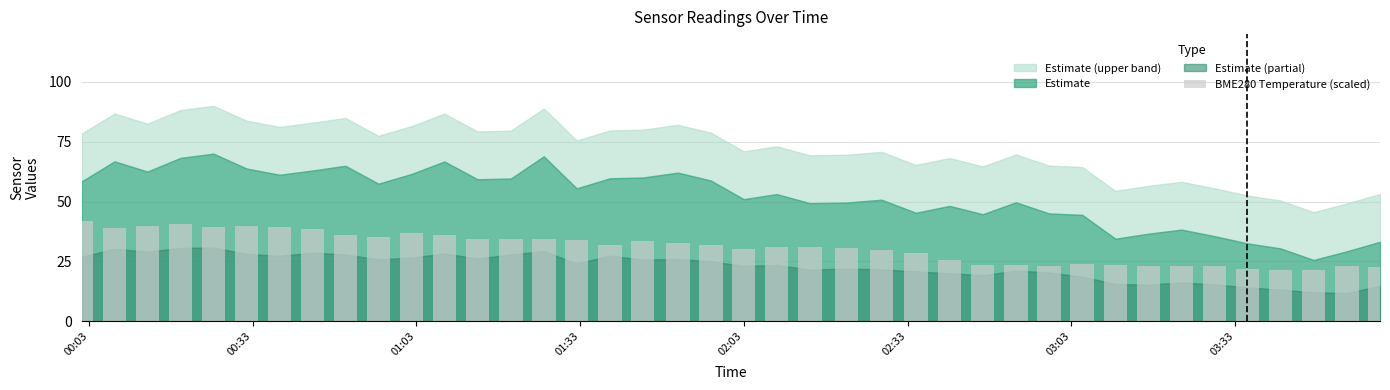

What is the value of the 36th bar from the left?

21.8